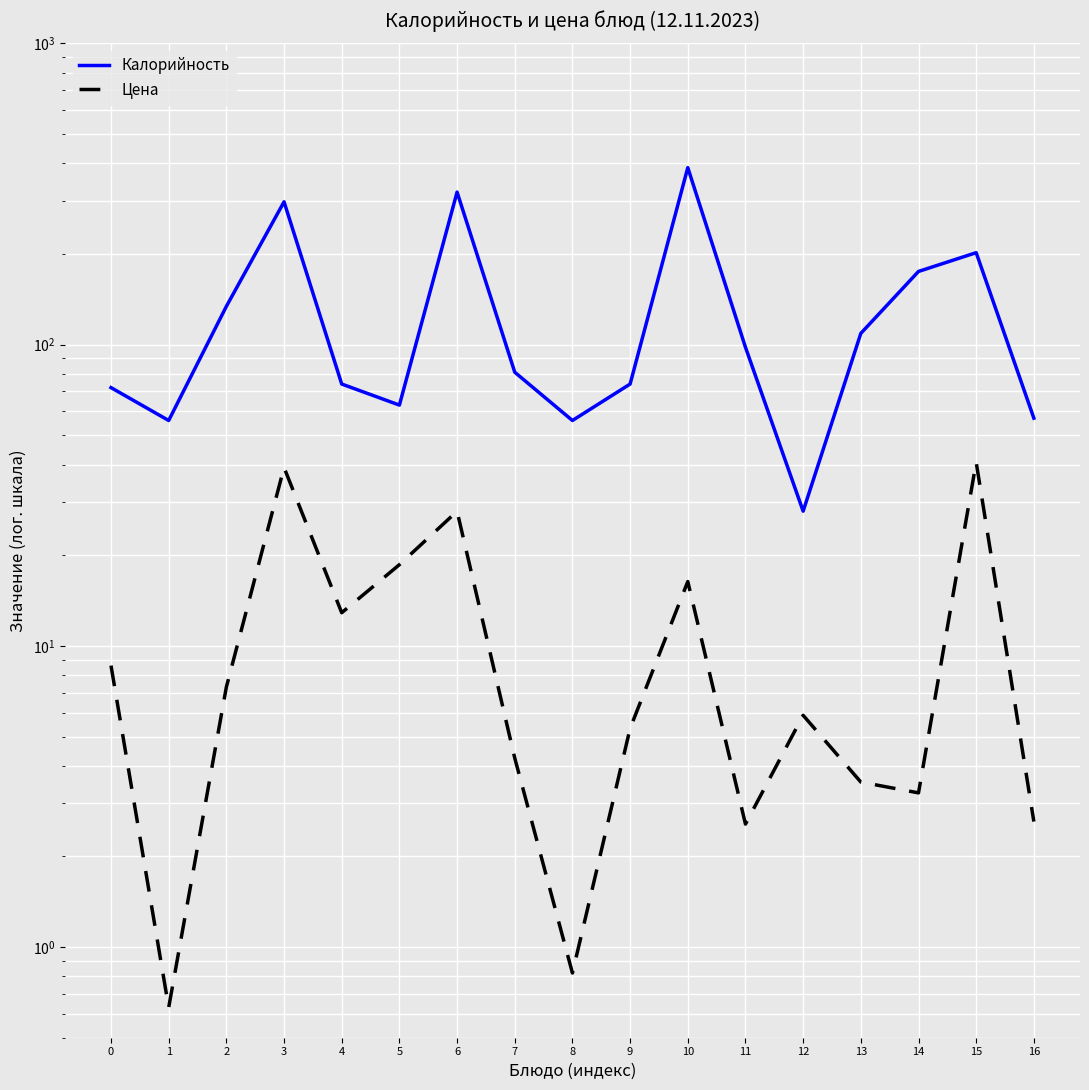

Rank the series by their average value, from lowest to highest.

Цена, Калорийность